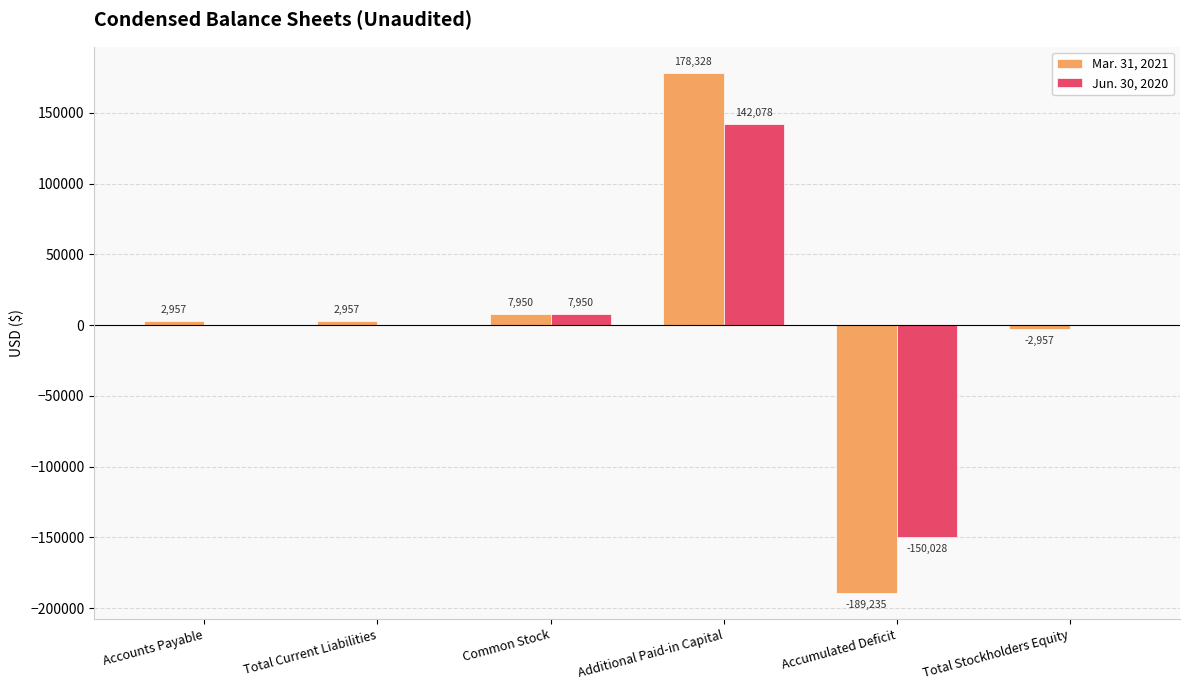

Reading right to left, list all the values displayed in this chart.

Mar. 31, 2021: -2957	-189235	178328	7950	2957	2957
Jun. 30, 2020: 0	-150028	142078	7950	0	0